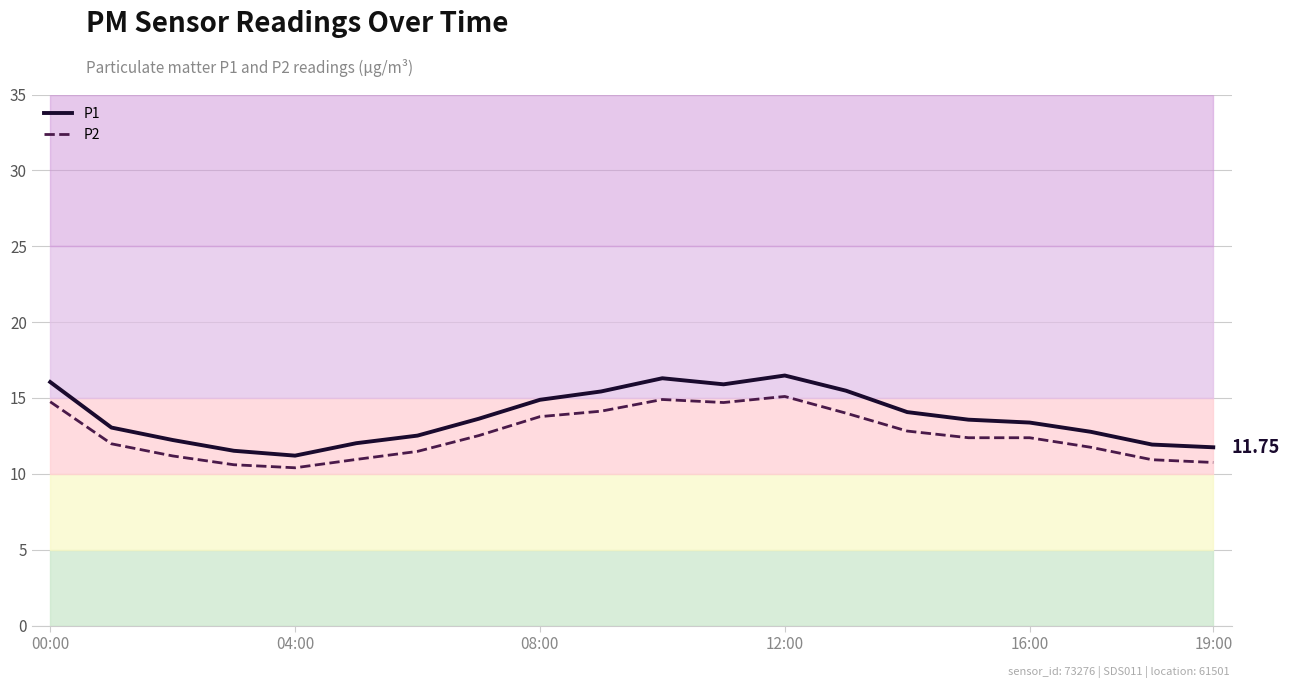

True or false: P1 has more than 2 points higher than both neighbors.

False